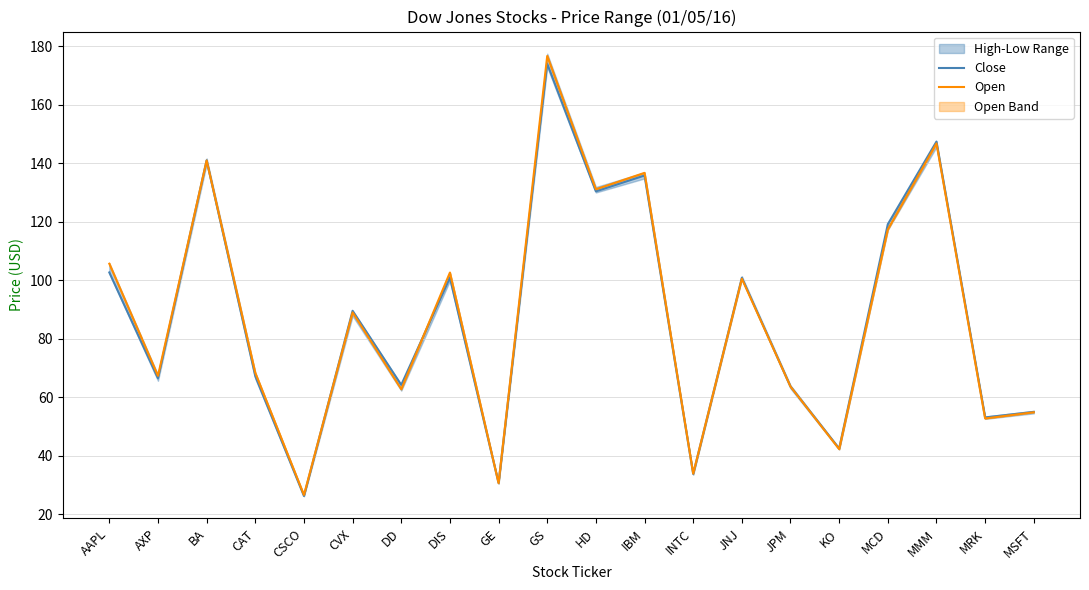

At which category does Close reach its first local peak?

BA